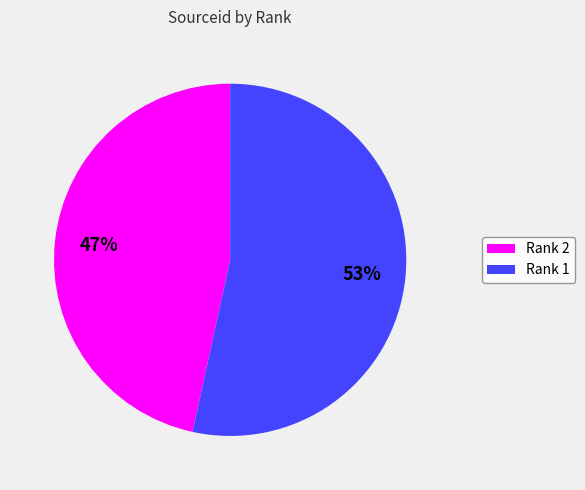

Is there a majority slice in this chart?

Yes